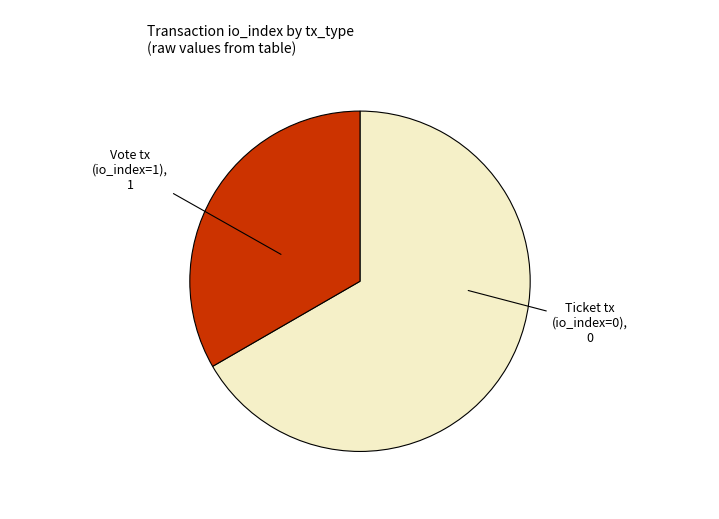

Do Vote tx and Ticket tx together represent more than half of the pie?

Yes